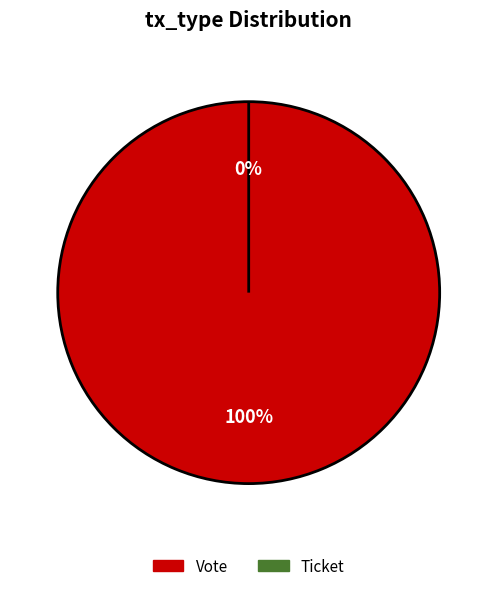

What percentage is the Vote (io_index=1) slice, to the nearest percent?

100%